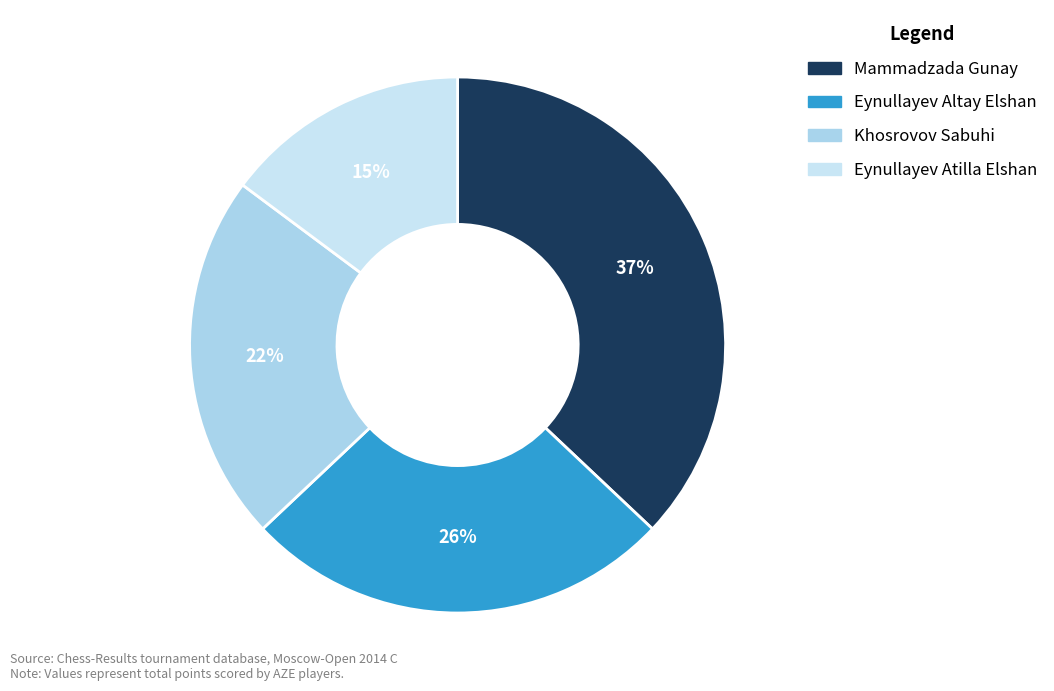

What percentage is the Mammadzada Gunay slice, to the nearest percent?

37%